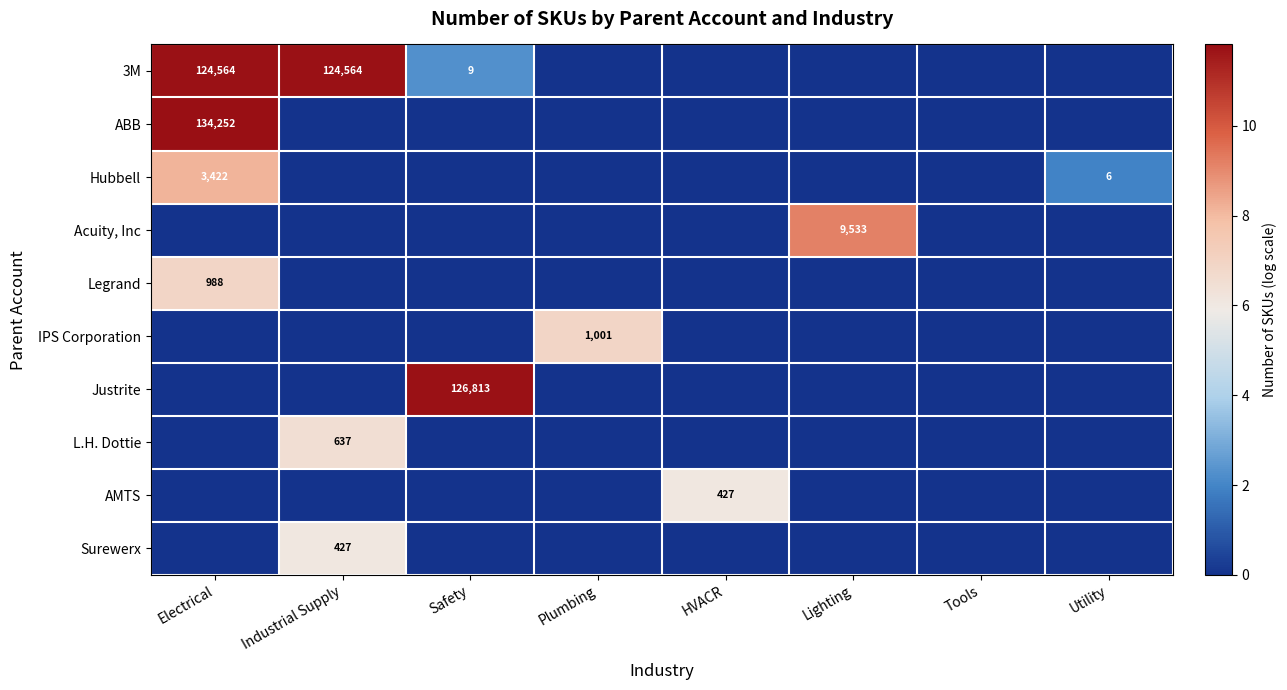

Is it true that ABB equals 134252 at Electrical?

True